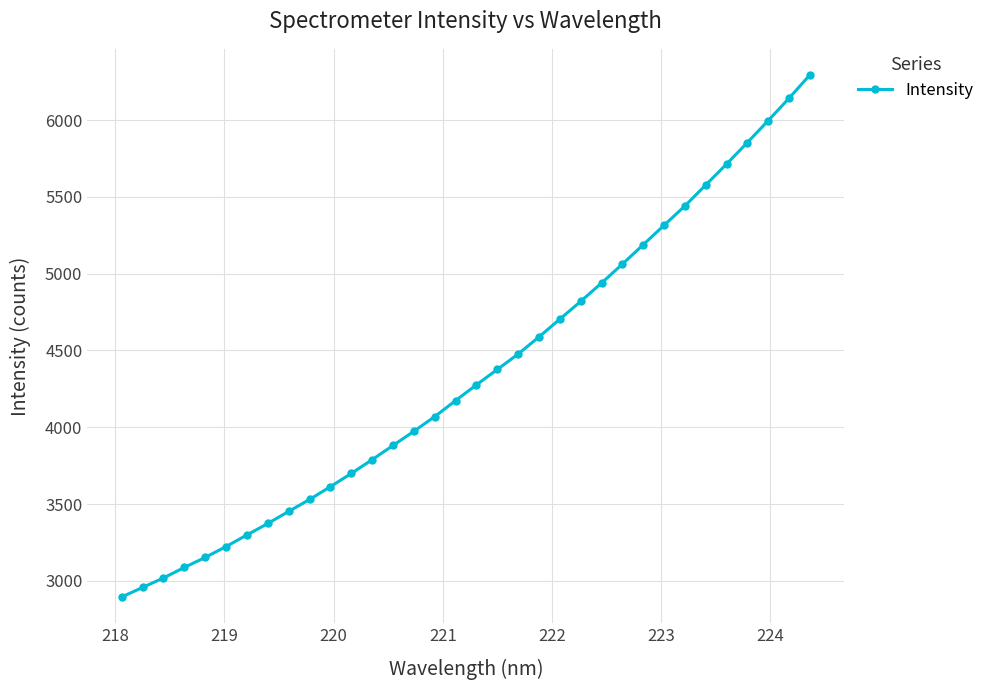

What is the sum of all values?

147945.4